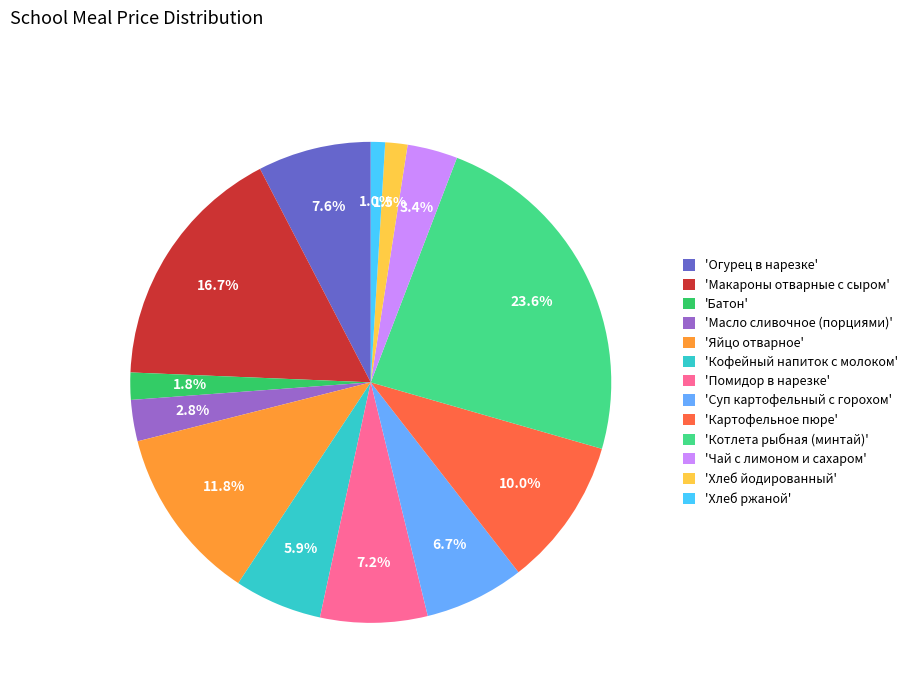

Count the number of slices in the pie.

13